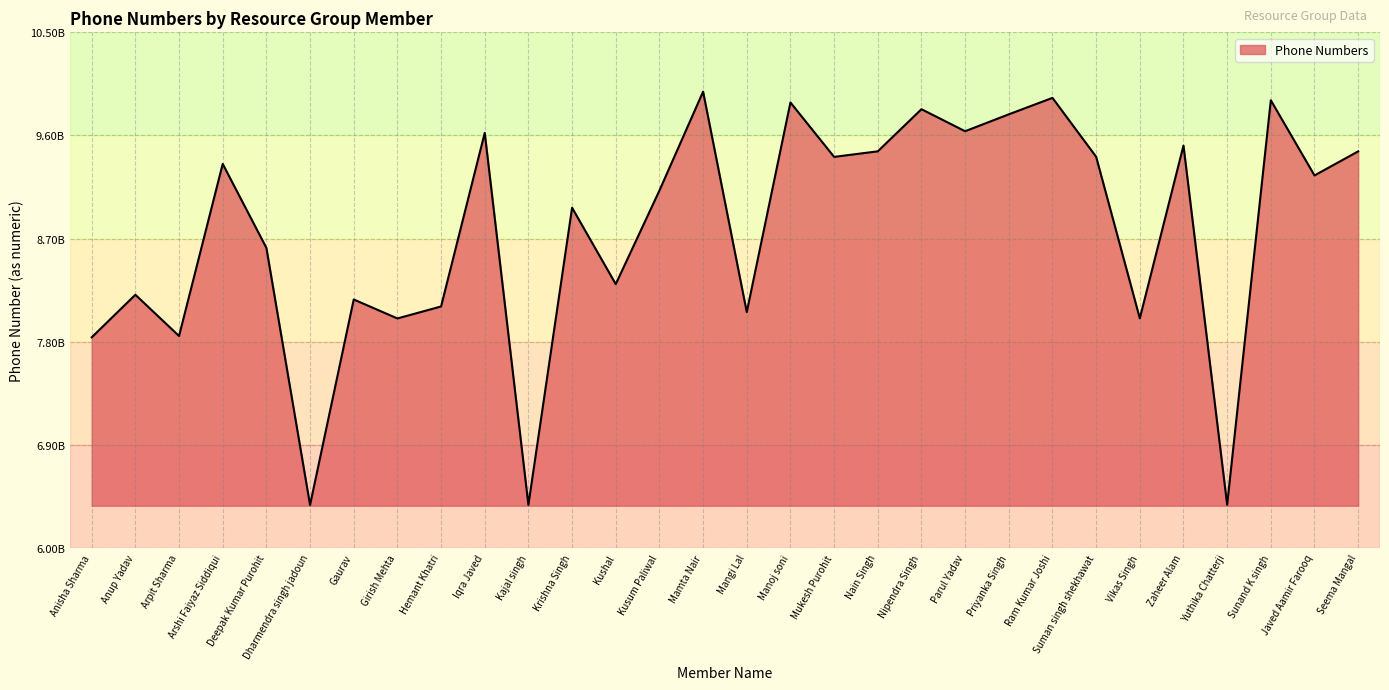

List the labels in order of value, largest first.

Mamta Nair, Ram Kumar Joshi, Sunand K singh, Manoj soni, Nipendra Singh, Priyanka Singh, Parul Yadav, Iqra Javed, Zaheer Alam, Nain Singh, Seema Mangal, Suman singh shekhawat, Mukesh Purohit, Arshi Faiyaz Siddiqui, Javed Aamir Farooq, Kusum Paliwal, Krishna Singh, Deepak Kumar Purohit, Kushal, Anup Yadav, Gaurav, Hemant Khatri, Mangi Lal, Vikas Singh, Girish Mehta, Arpit Sharma, Anisha Sharma, Yuthika Chatterji, Kajal singh, Dharmendra singh jadoun